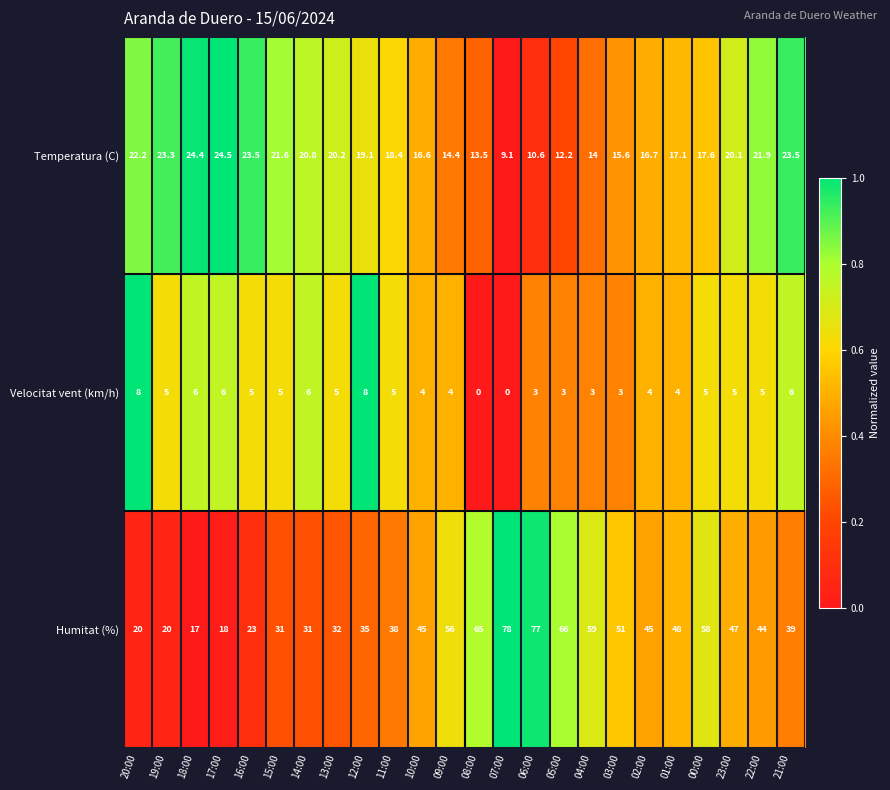

Is it true that Velocitat vent (km/h) equals 6.0 at 14:00?

True